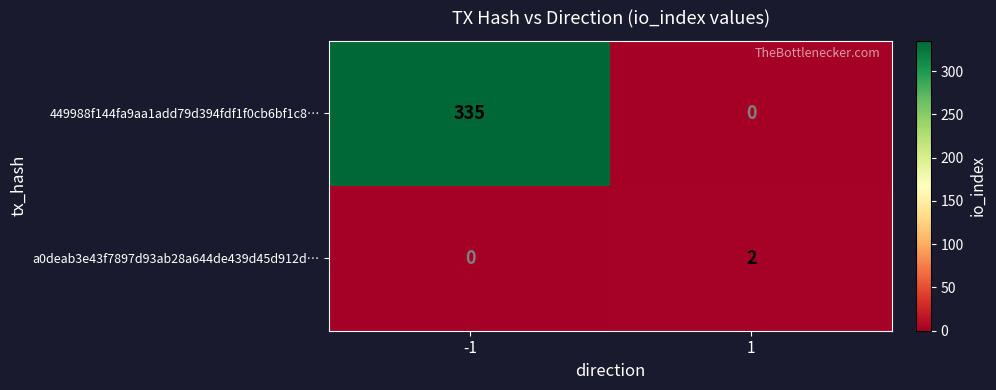

How many values in 449988f144fa9aa1add79d394fdf1f0cb6bf1c8… are above zero?

1